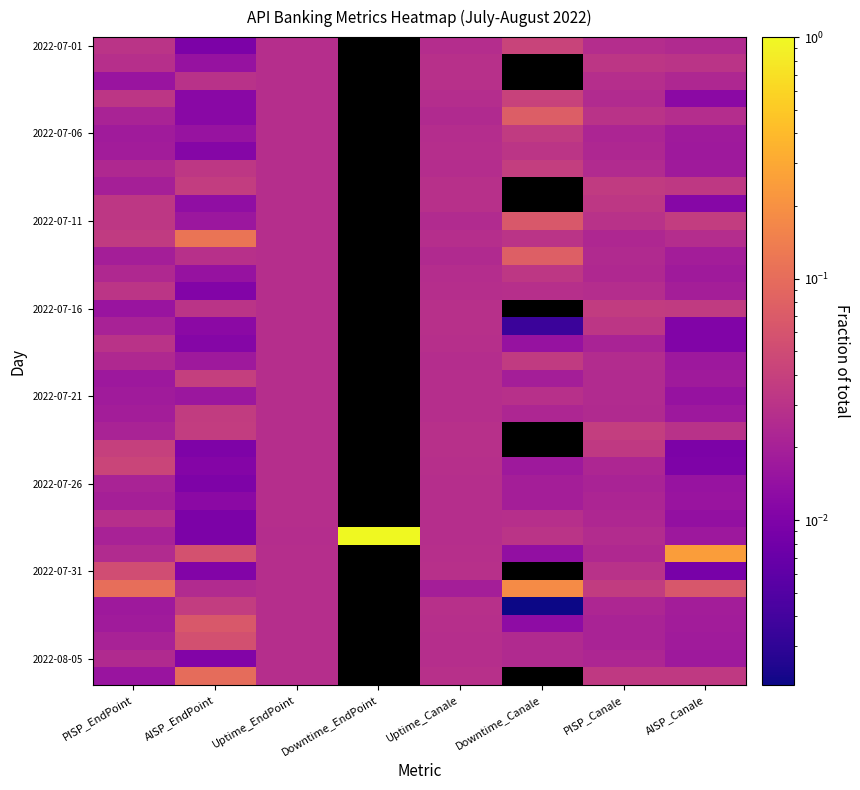

The 2022-07-16 series shows 0.0 at PISP_EndPoint. True or false?

False